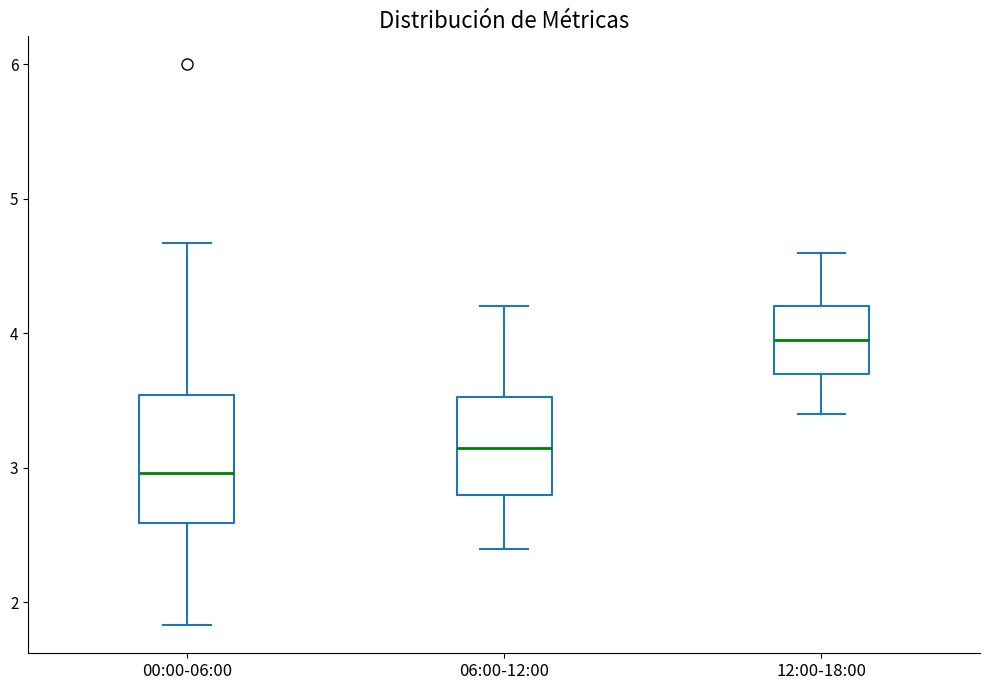

Reading left to right, read every box against the y-axis: the position of its median line, the range the box covers, and the ends of its whiskers. The values are not printed on the chart, so give them approximately, as read against the axis.

00:00-06:00: median 3.0, box 2.6 to 3.5, whiskers 1.8 to 4.7
06:00-12:00: median 3.2, box 2.8 to 3.5, whiskers 2.4 to 4.2
12:00-18:00: median 4.0, box 3.7 to 4.2, whiskers 3.4 to 4.6